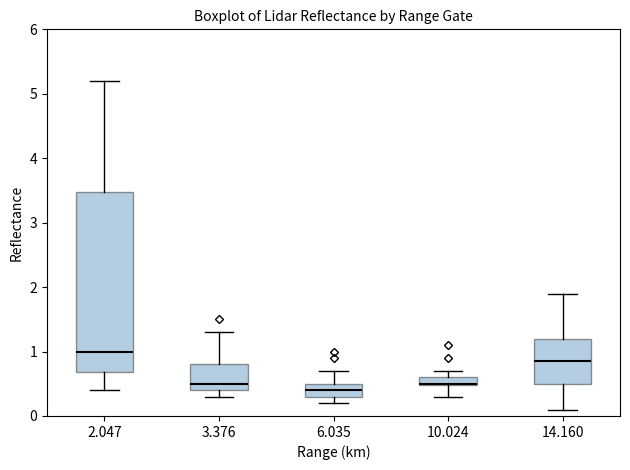

Which box is the tallest, from its lower edge to its upper edge?

2.047